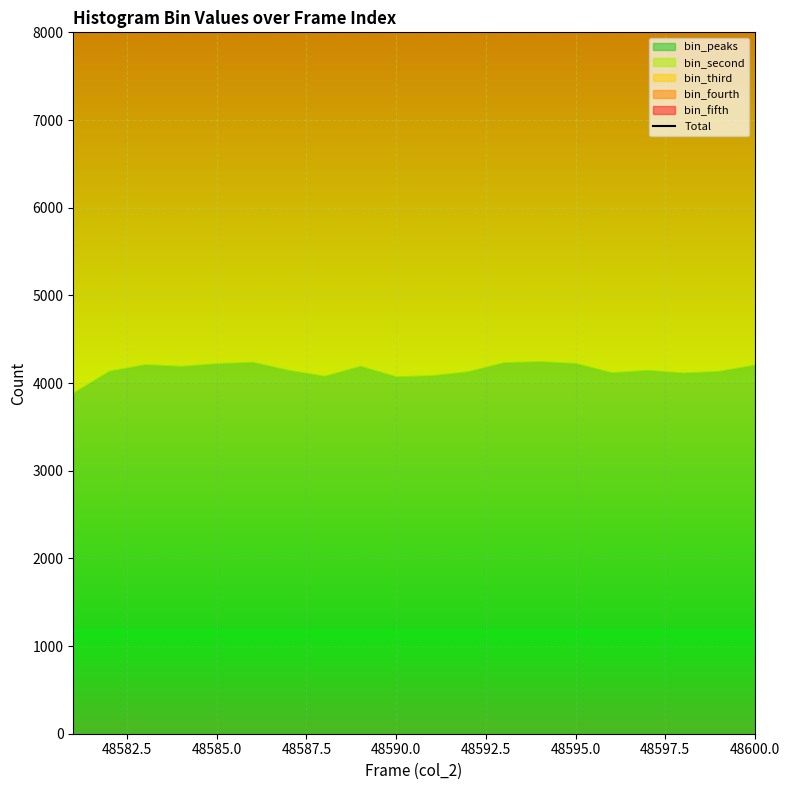

The chart shows a value of 37493 at 11. True or false?

False